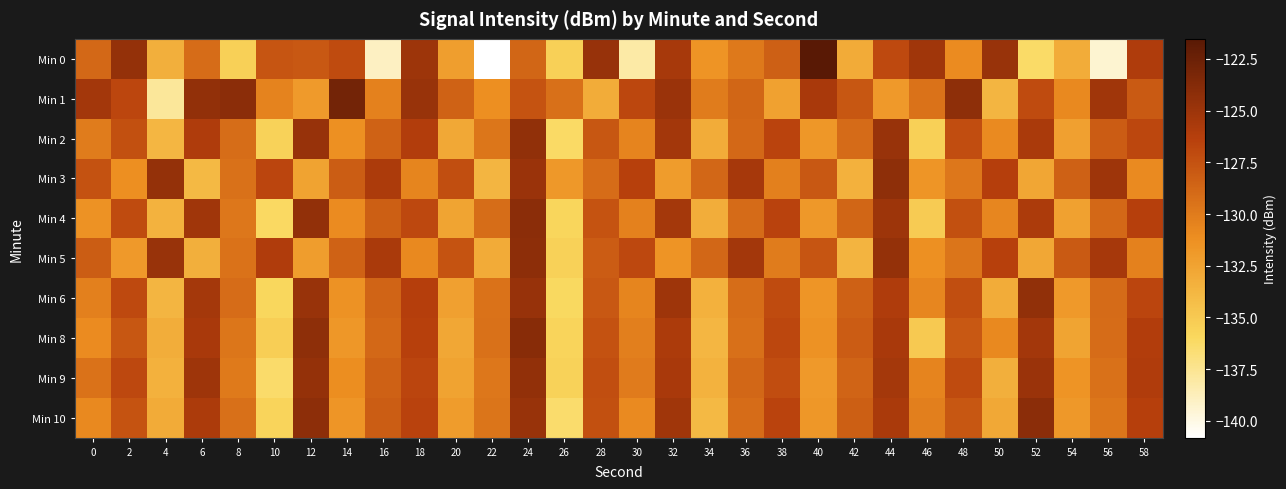

List the labels in order of Min 8 value, largest first.

24, 12, 52, 6, 44, 32, 58, 18, 38, 28, 2, 48, 42, 16, 56, 36, 22, 8, 30, 50, 0, 40, 14, 54, 20, 4, 34, 46, 10, 26